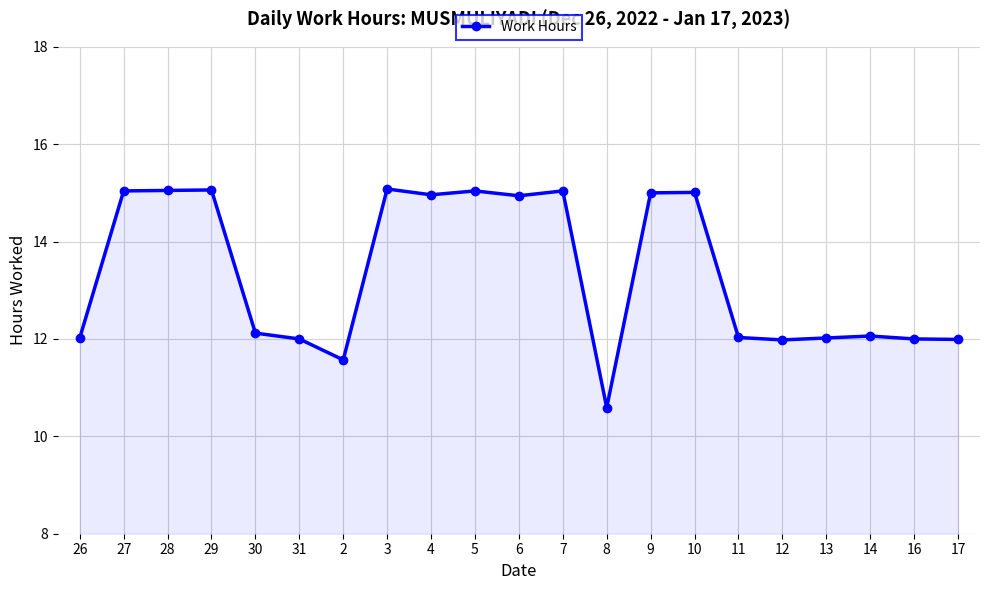

Read the value at 8.

10.6